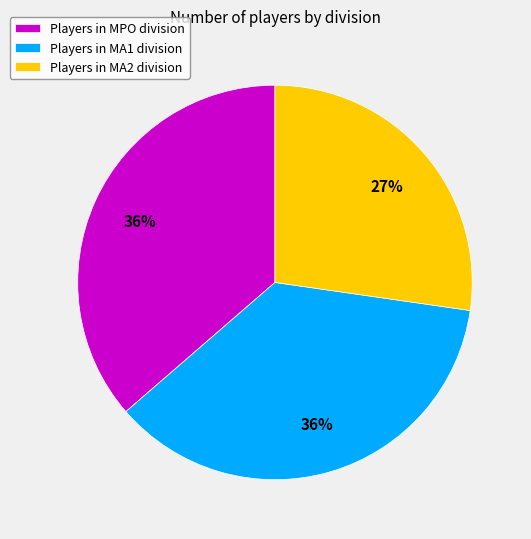

How many segments does this pie chart have?

3